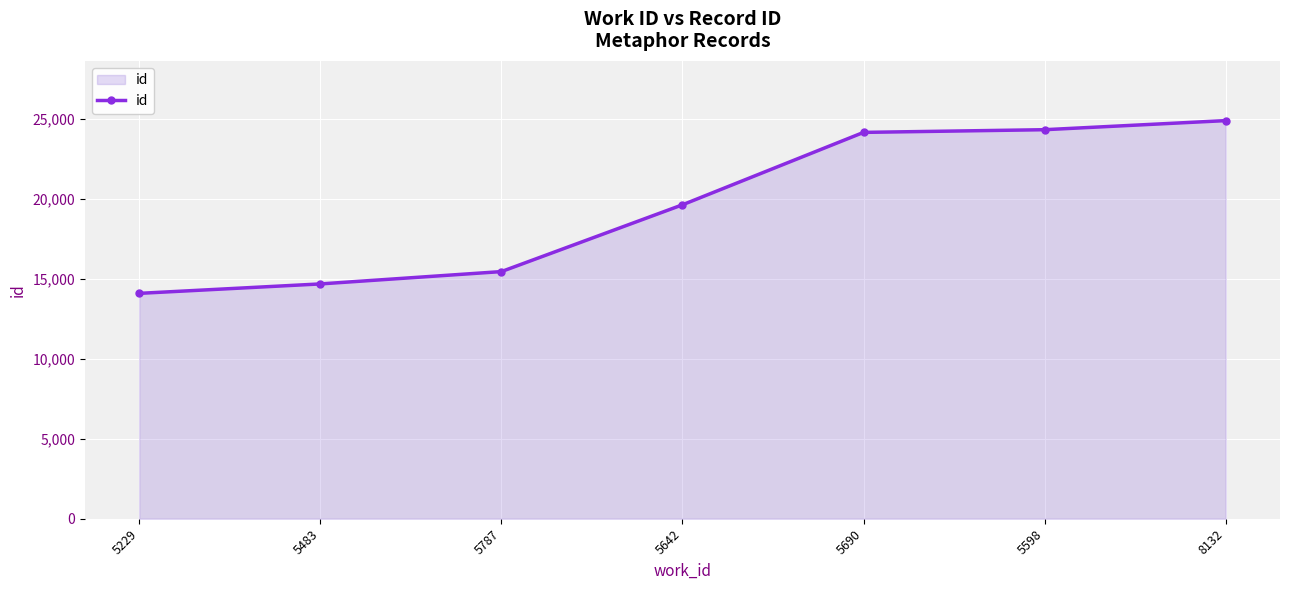

What is the difference between the values at 5690 and 5642?

4524